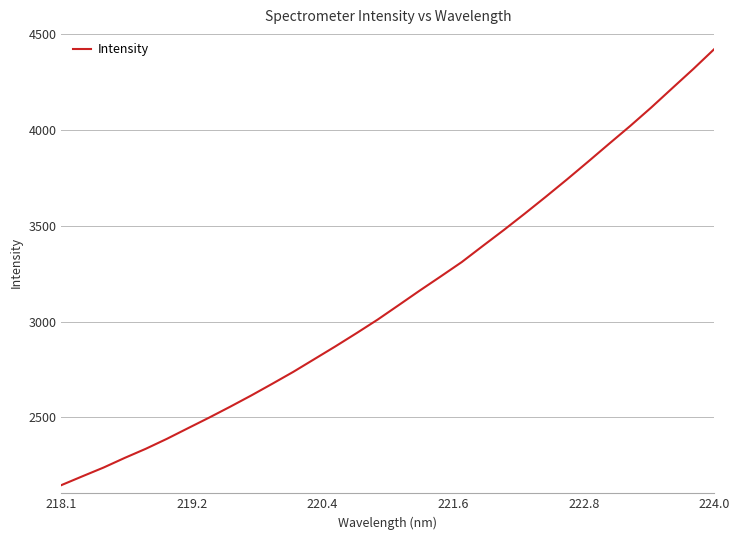

What is the smallest value displayed?

2145.6